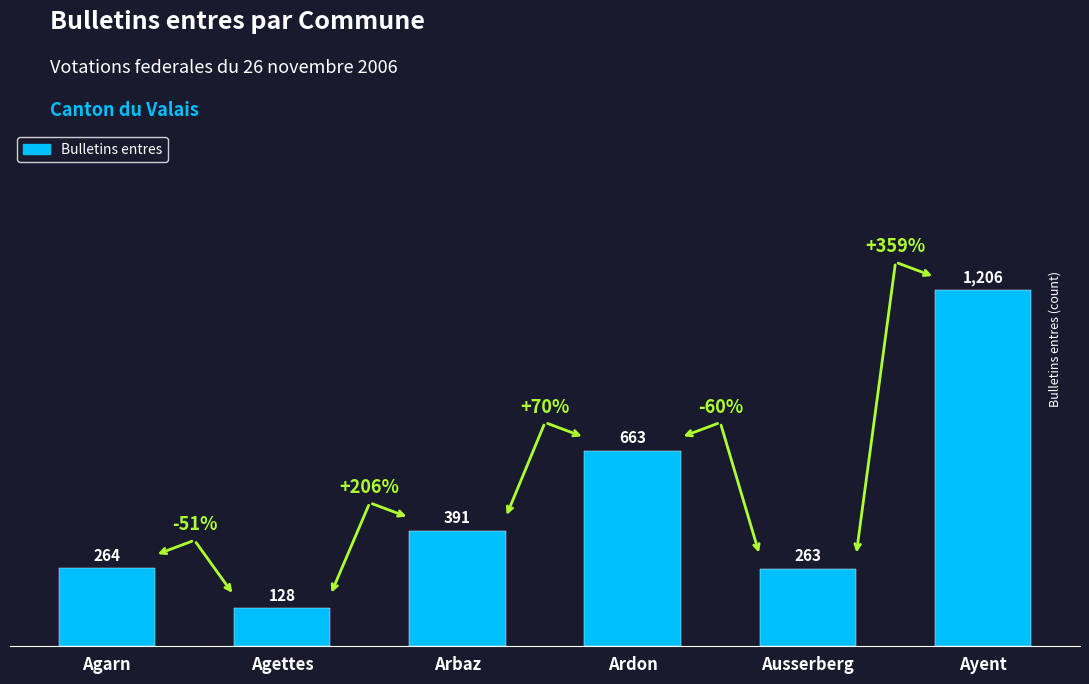

Which label corresponds to the smallest value in the chart?

Agettes